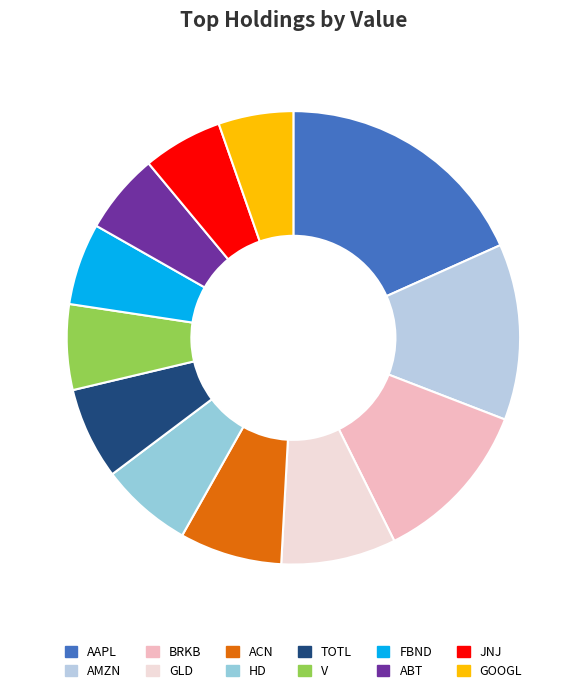

Is it true that HD is 17% of the pie?

False